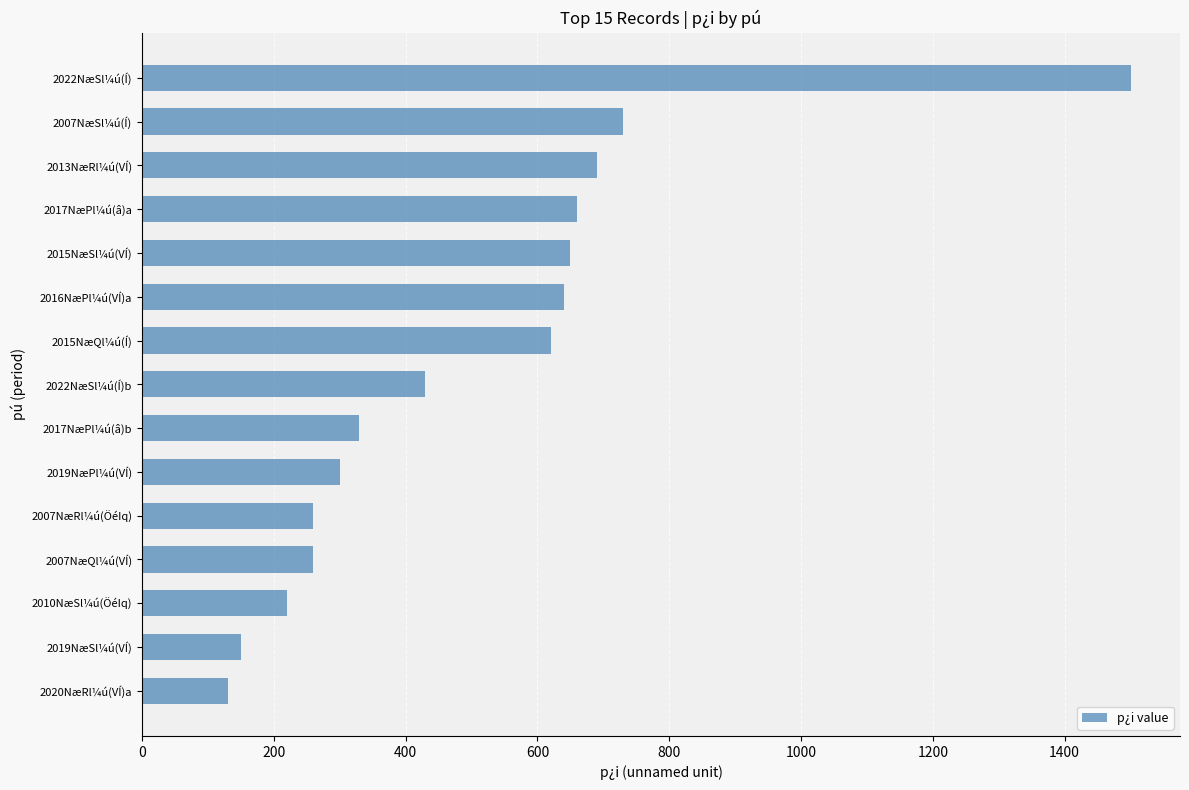

What is the difference between the maximum and second lowest values?

1350